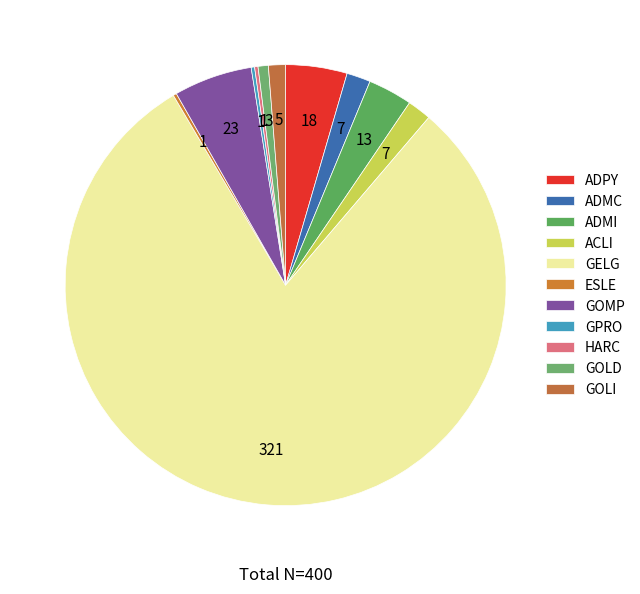

To the nearest percent, what is the difference between the largest and smallest slice percentages?

80%